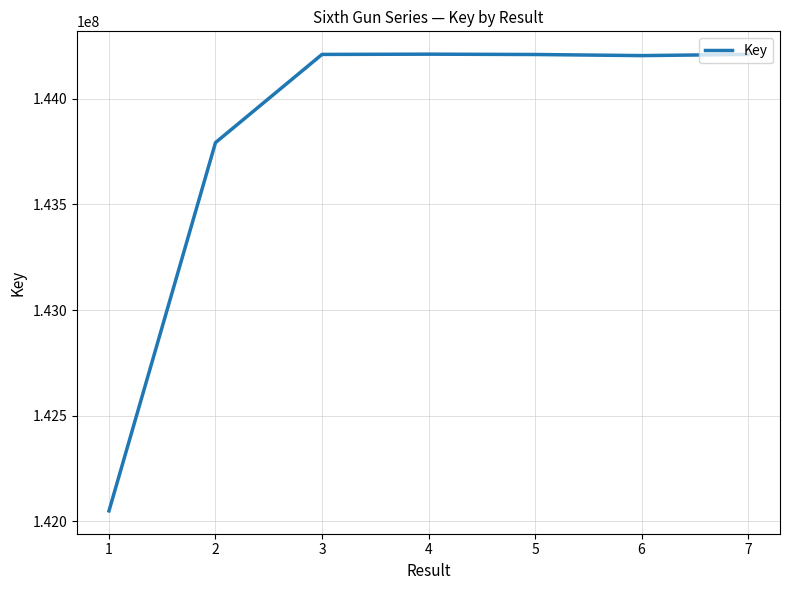

The value at 6 is 96243772. True or false?

False